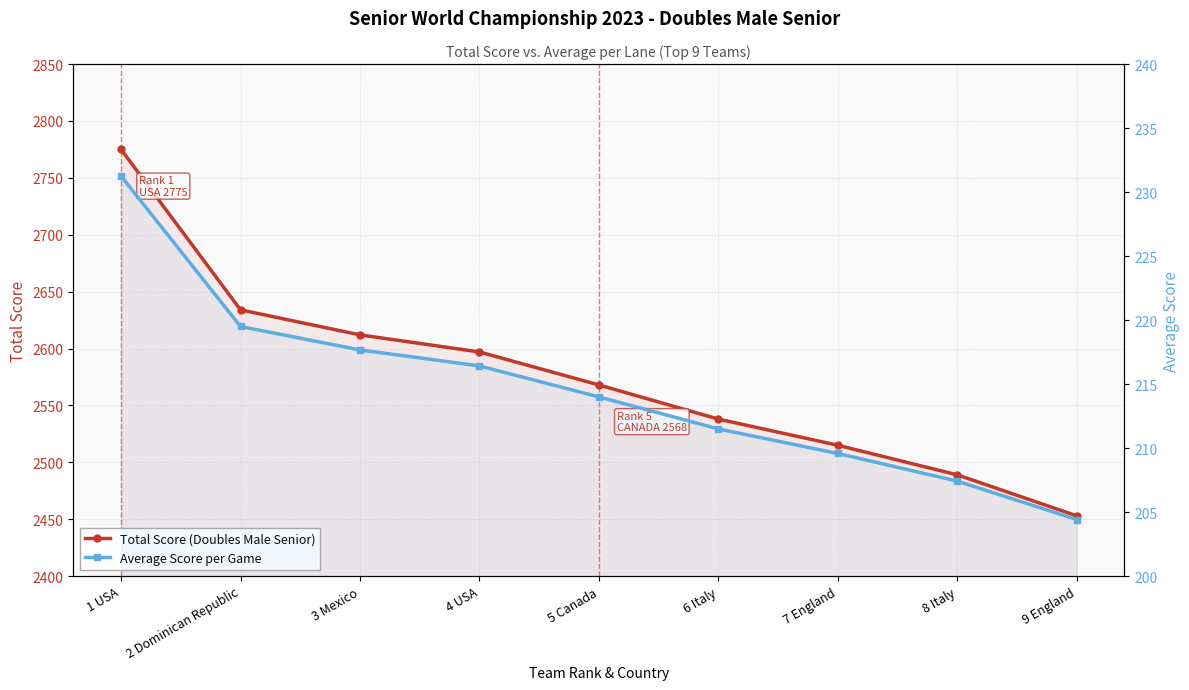

What is the label of the 9th point from the left?

9 England